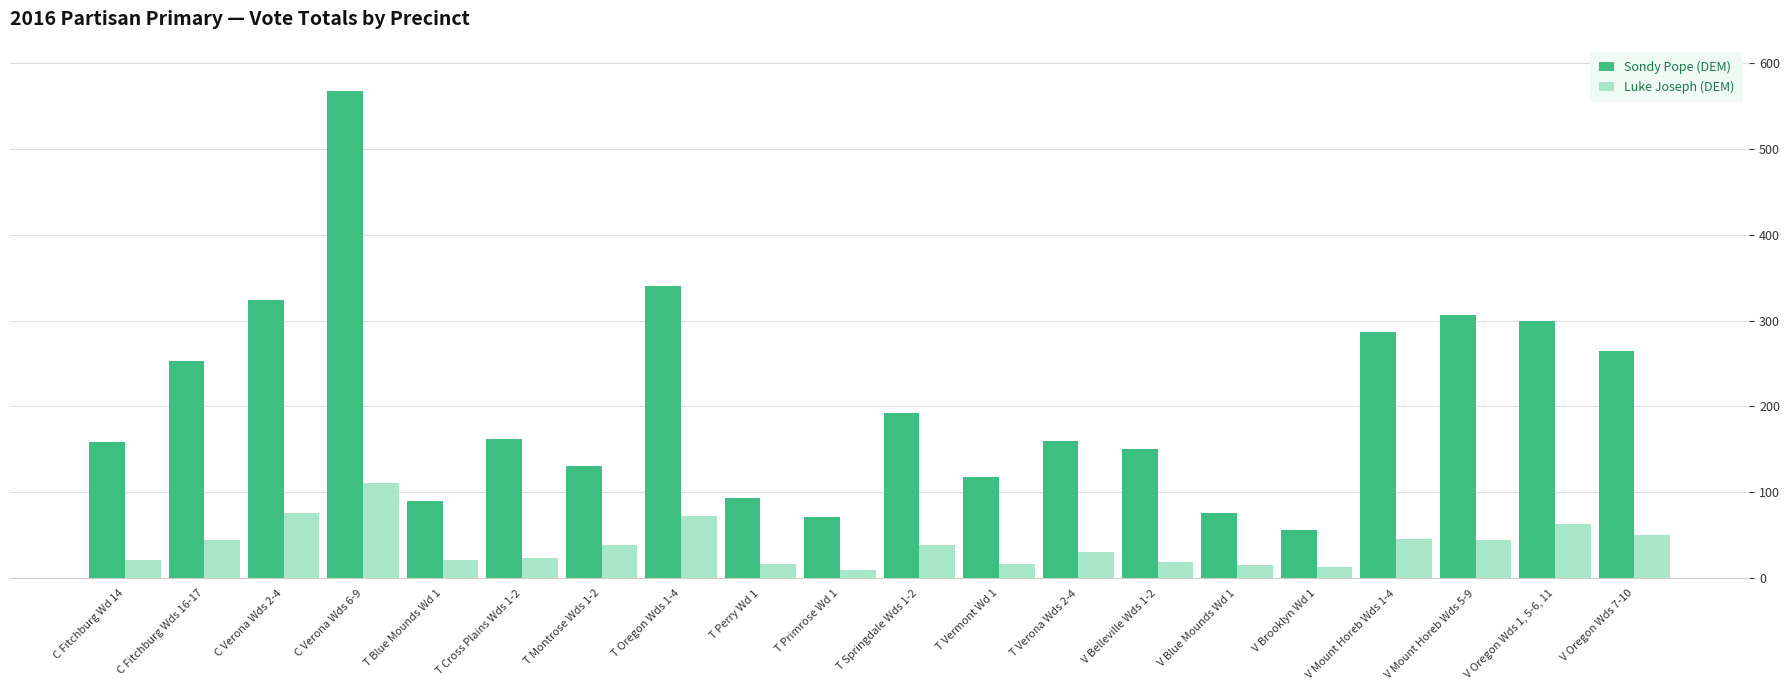

Which series has the largest range (max minus min)?

Sondy Pope (DEM)